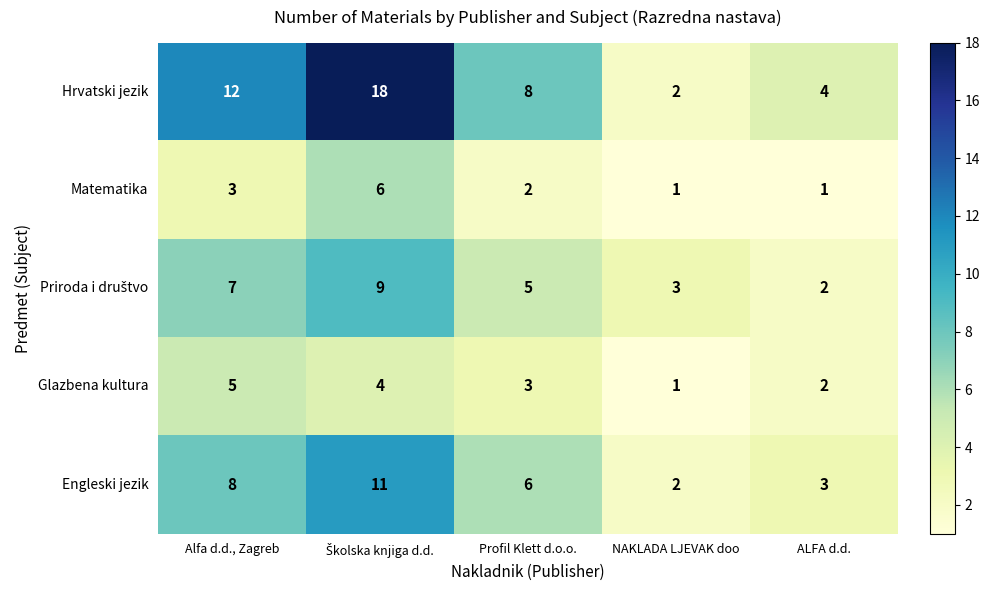

What is the sum of the Glazbena kultura values at ALFA d.d. and NAKLADA LJEVAK doo?

3